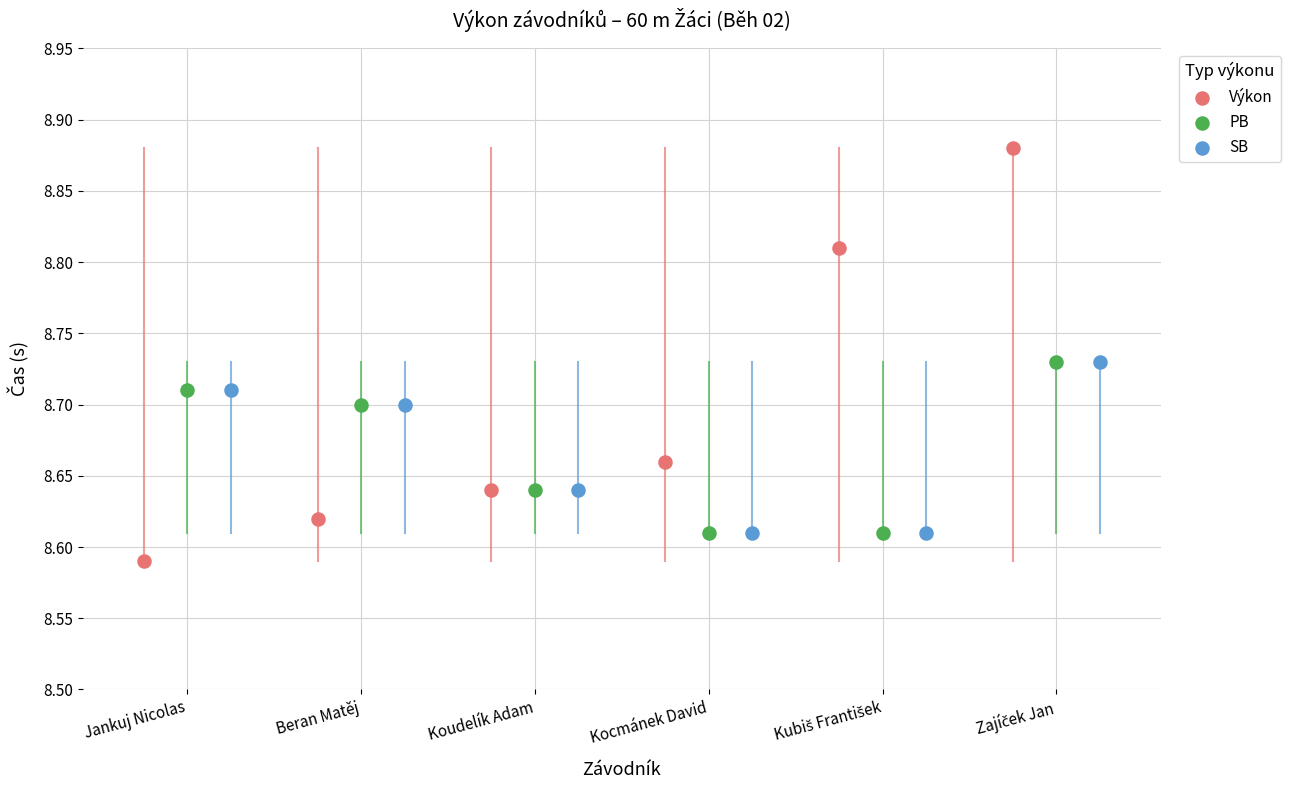

Which series contains the highest Y value?

Výkon